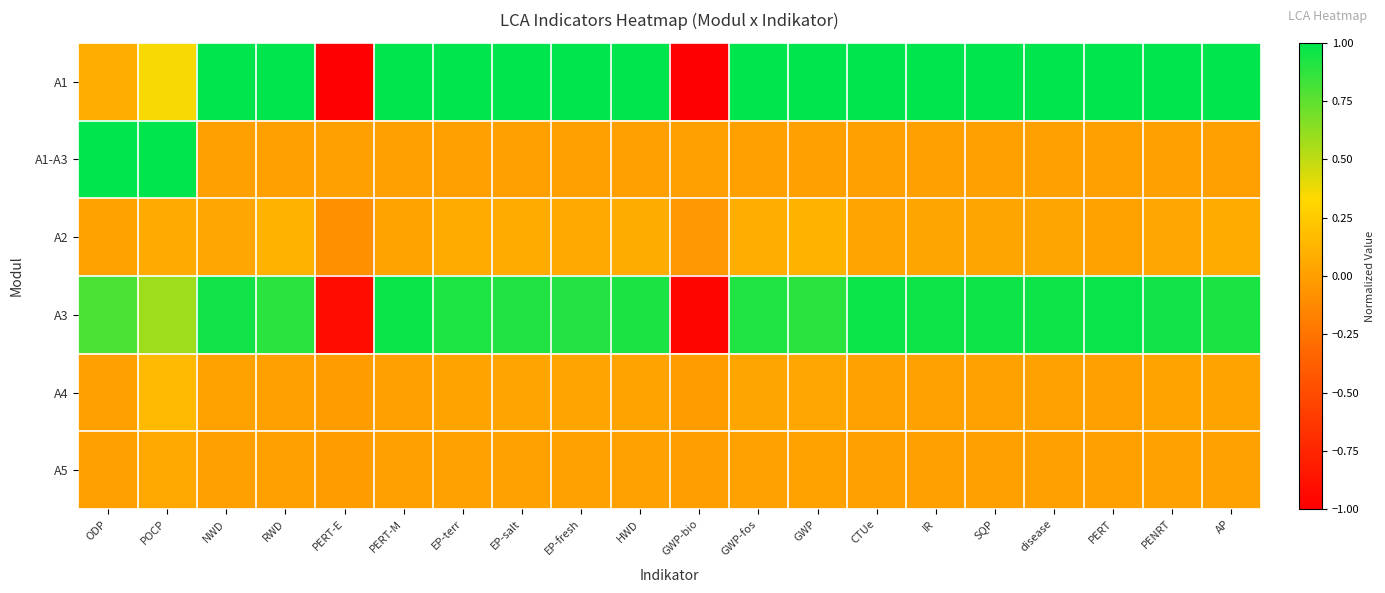

Which label corresponds to the largest value in the chart?

NWD